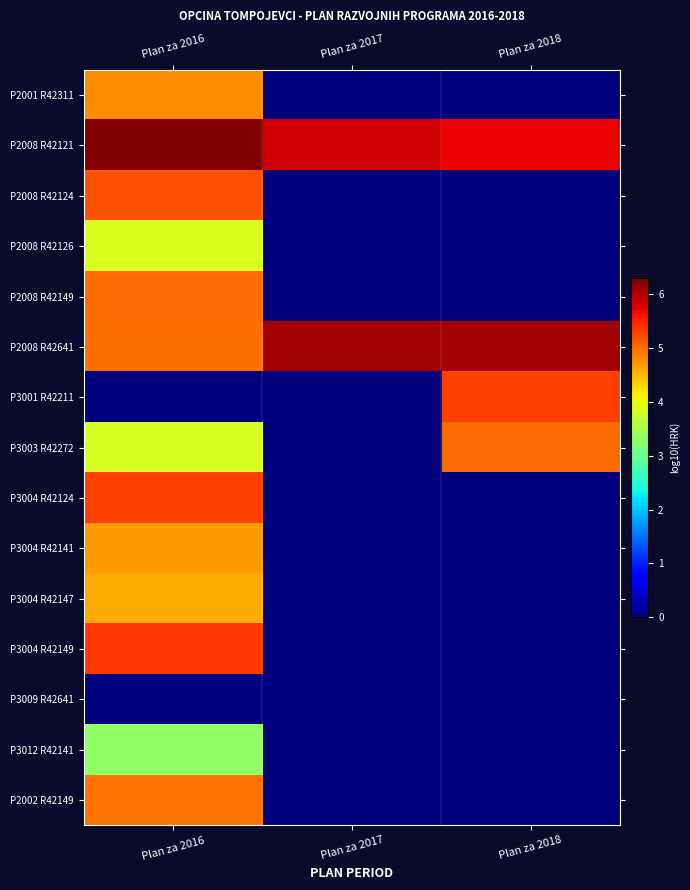

Reading left to right, extract all data points from this chart.

P2001 R42311: Plan za 2016=4.8	Plan za 2017=0.0	Plan za 2018=0.0
P2008 R42121: Plan za 2016=6.3	Plan za 2017=5.8	Plan za 2018=5.7
P2008 R42124: Plan za 2016=5.2	Plan za 2017=0.0	Plan za 2018=0.0
P2008 R42126: Plan za 2016=3.9	Plan za 2017=0.0	Plan za 2018=0.0
P2008 R42149: Plan za 2016=5.0	Plan za 2017=0.0	Plan za 2018=0.0
P2008 R42641: Plan za 2016=5.0	Plan za 2017=6.1	Plan za 2018=6.1
P3001 R42211: Plan za 2016=0.0	Plan za 2017=0.0	Plan za 2018=5.3
P3003 R42272: Plan za 2016=3.8	Plan za 2017=0.0	Plan za 2018=5.0
P3004 R42124: Plan za 2016=5.3	Plan za 2017=0.0	Plan za 2018=0.0
P3004 R42141: Plan za 2016=4.7	Plan za 2017=0.0	Plan za 2018=0.0
P3004 R42147: Plan za 2016=4.6	Plan za 2017=0.0	Plan za 2018=0.0
P3004 R42149: Plan za 2016=5.3	Plan za 2017=0.0	Plan za 2018=0.0
P3009 R42641: Plan za 2016=0.0	Plan za 2017=0.0	Plan za 2018=0.0
P3012 R42141: Plan za 2016=3.3	Plan za 2017=0.0	Plan za 2018=0.0
P2002 R42149: Plan za 2016=5.0	Plan za 2017=0.0	Plan za 2018=0.0